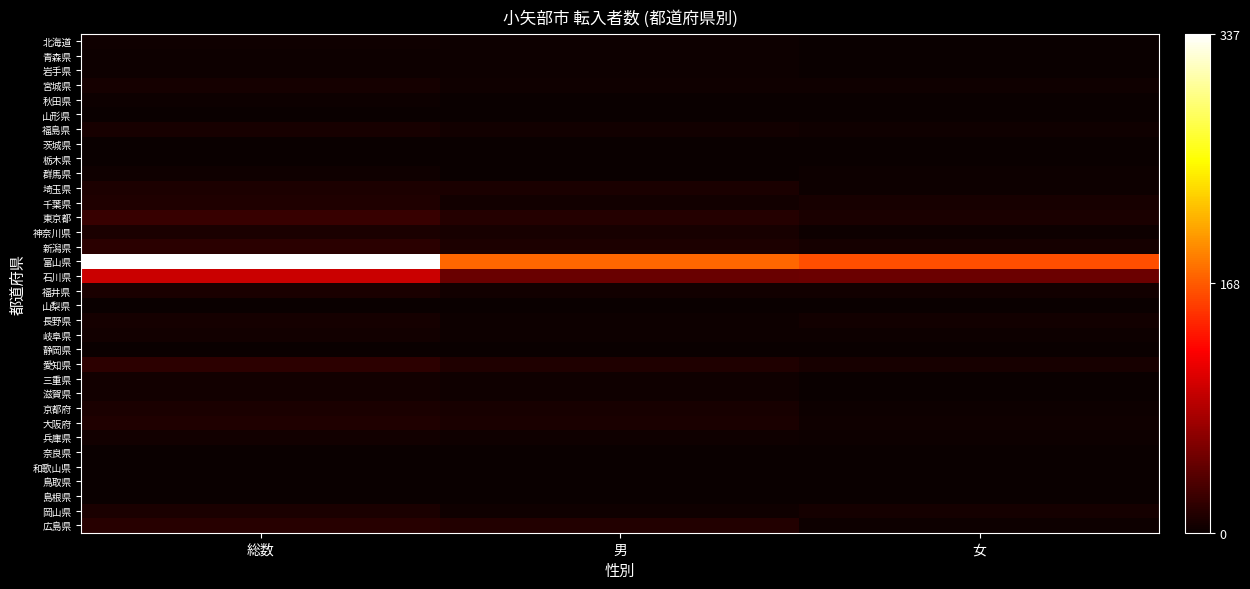

Between 総数 and 男, which is larger?

総数